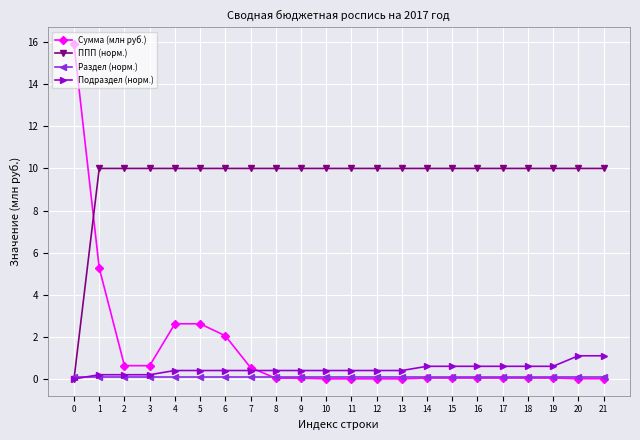

After their last crossing, which series has the higher values: Подраздел (норм.) or Сумма (млн руб.)?

Подраздел (норм.)